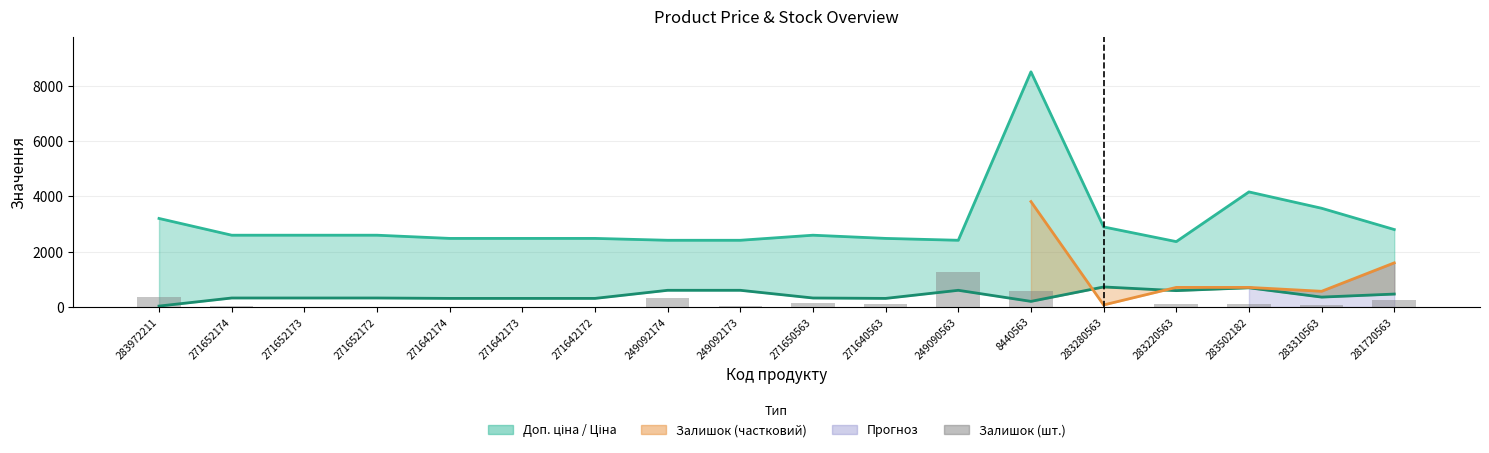

What is the value of the Доп. ціна bar at the 13th from the left?

8513.4